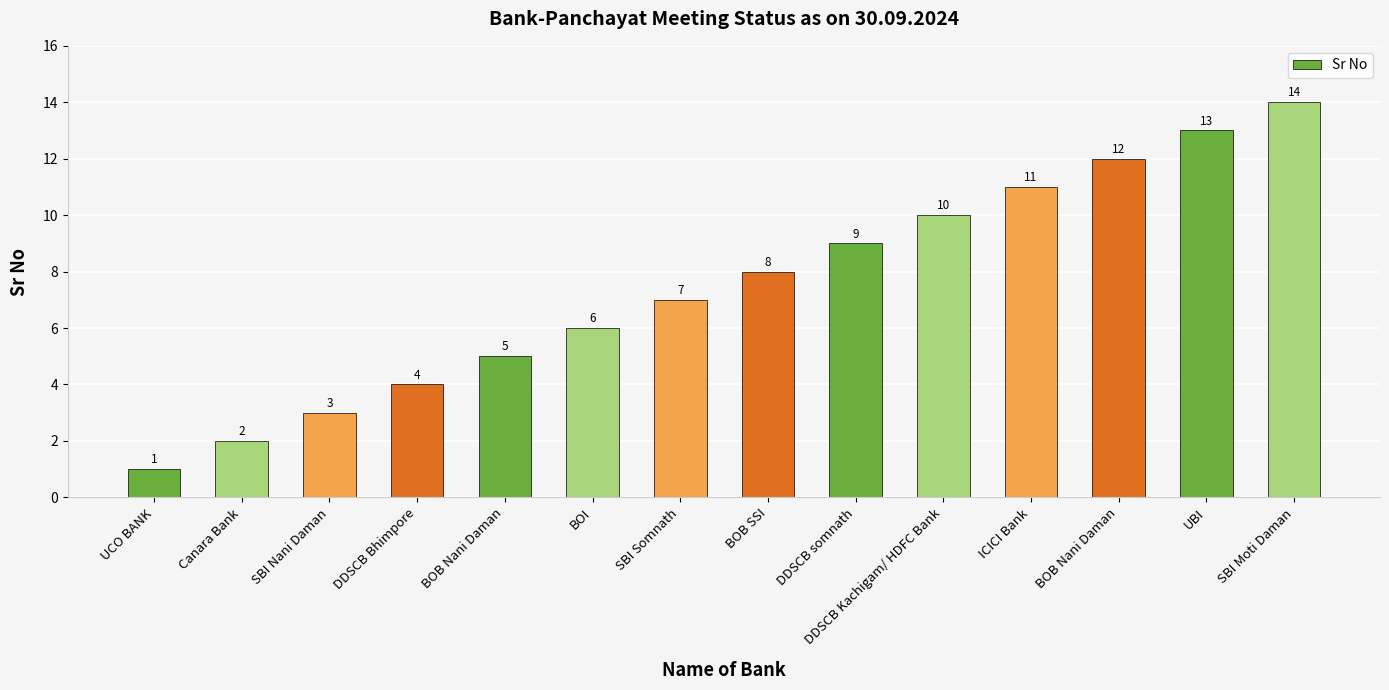

Where is the data nearest to the value 7?

SBI Somnath